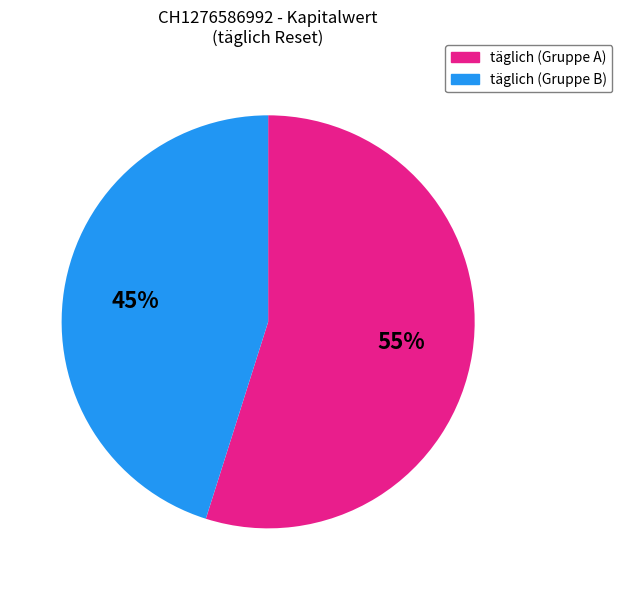

Is the sum of täglich (Gruppe B) and täglich (Gruppe A) greater than half?

Yes